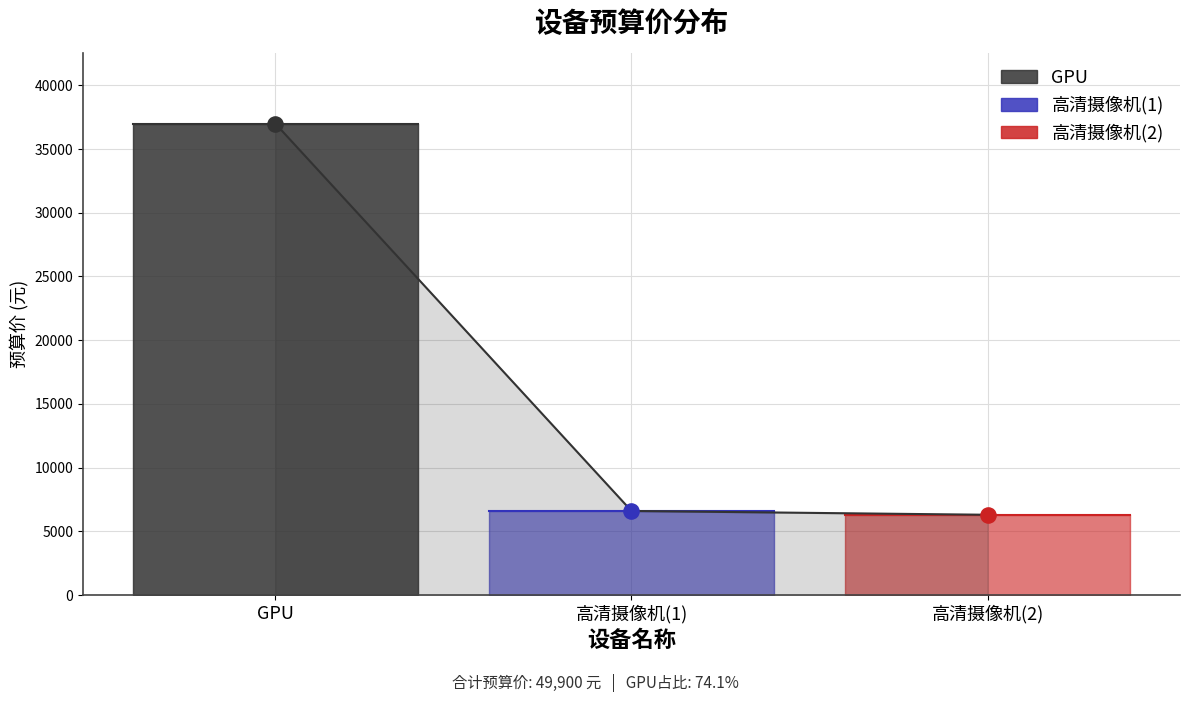

What is the change in value from GPU to 高清摄像机(2)?

-30700